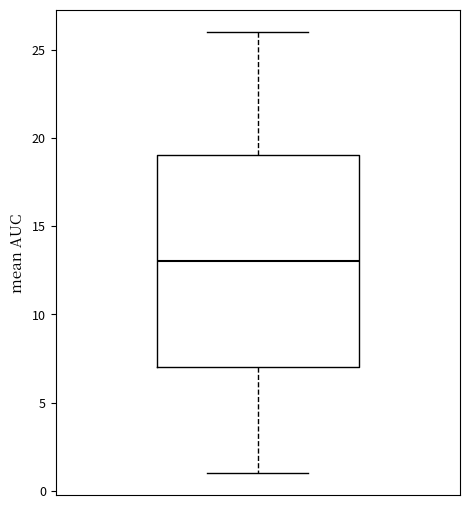

Read this box plot against the y-axis: the position of the median line, the range covered by the box, and the ends of both whiskers. The values are not printed on the chart, so give them approximately, as read against the axis.

median 13, box 7 to 19, whiskers 1 to 26